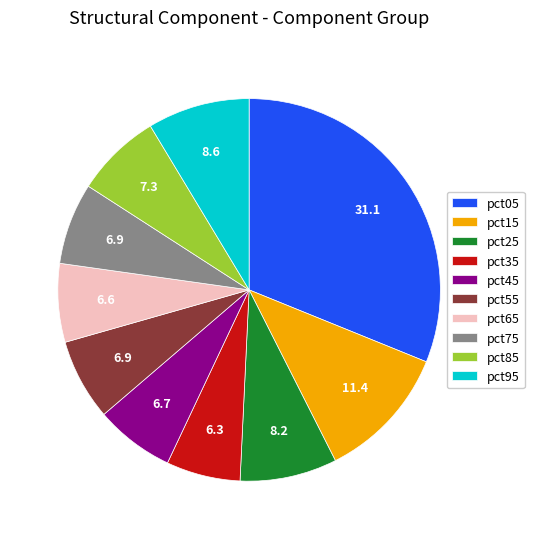

What is the largest slice in the pie chart?

pct05